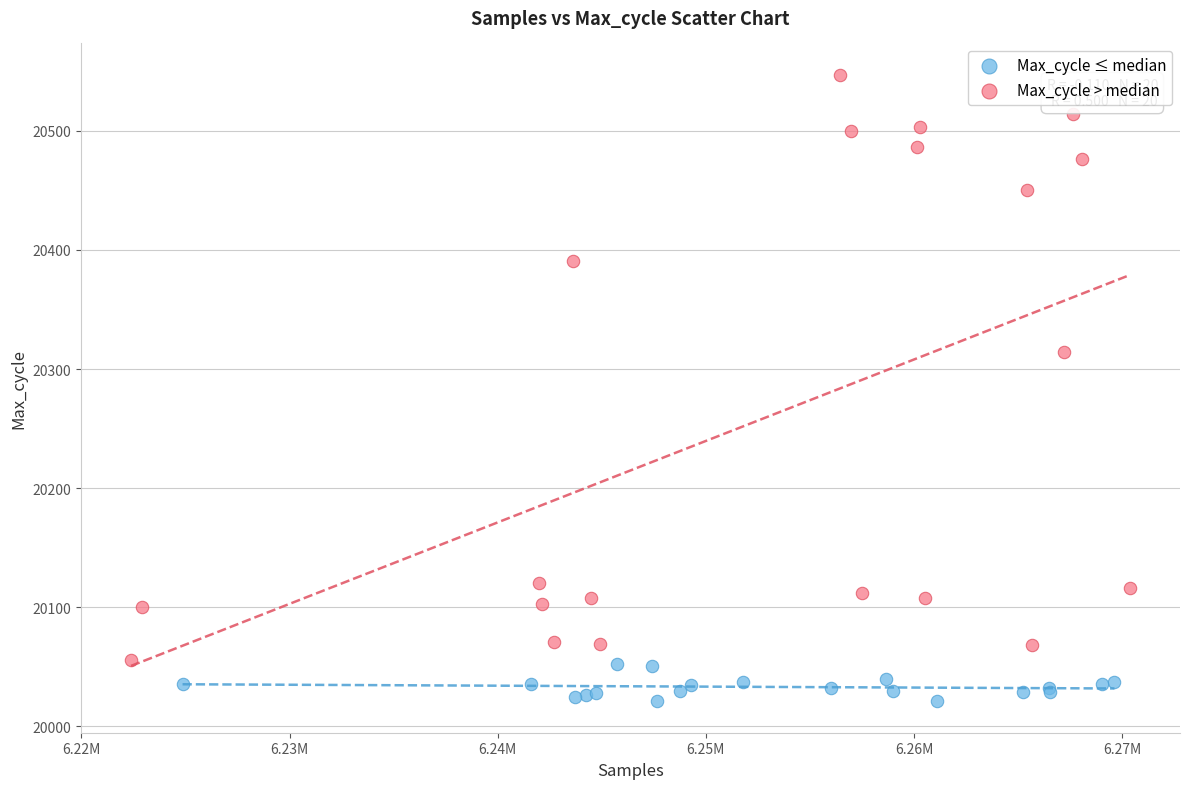

Which series has the widest spread of Y values?

Max_cycle > median